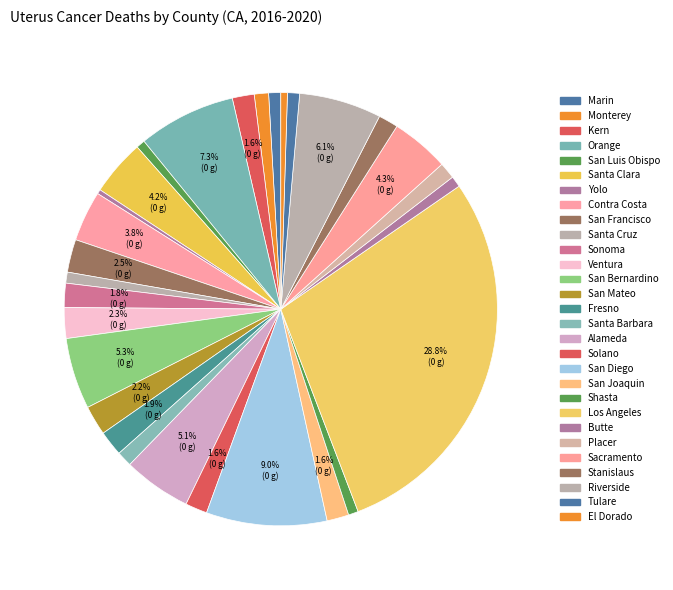

How many slices are in this pie chart?

29